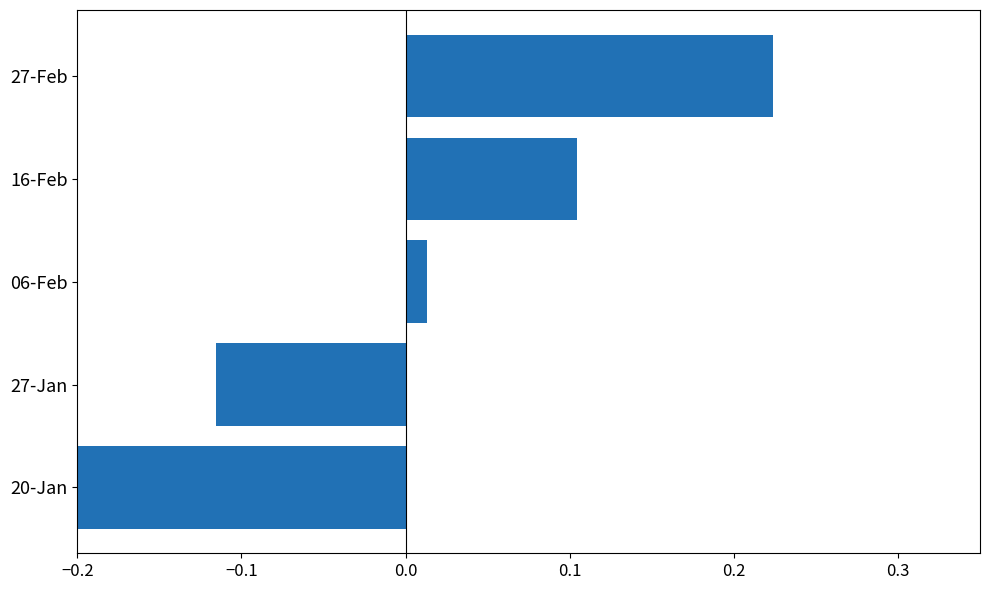

How many values exceed 0?

3